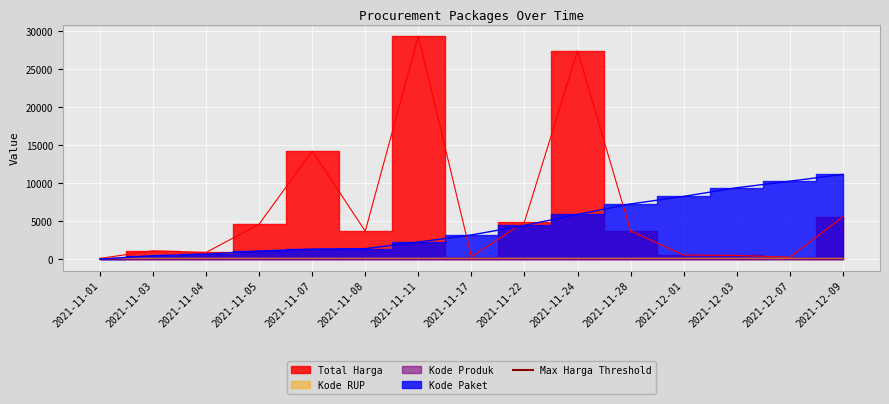

True or false: Kode Paket has a value of 5911.5 at 2021-11-24.

True